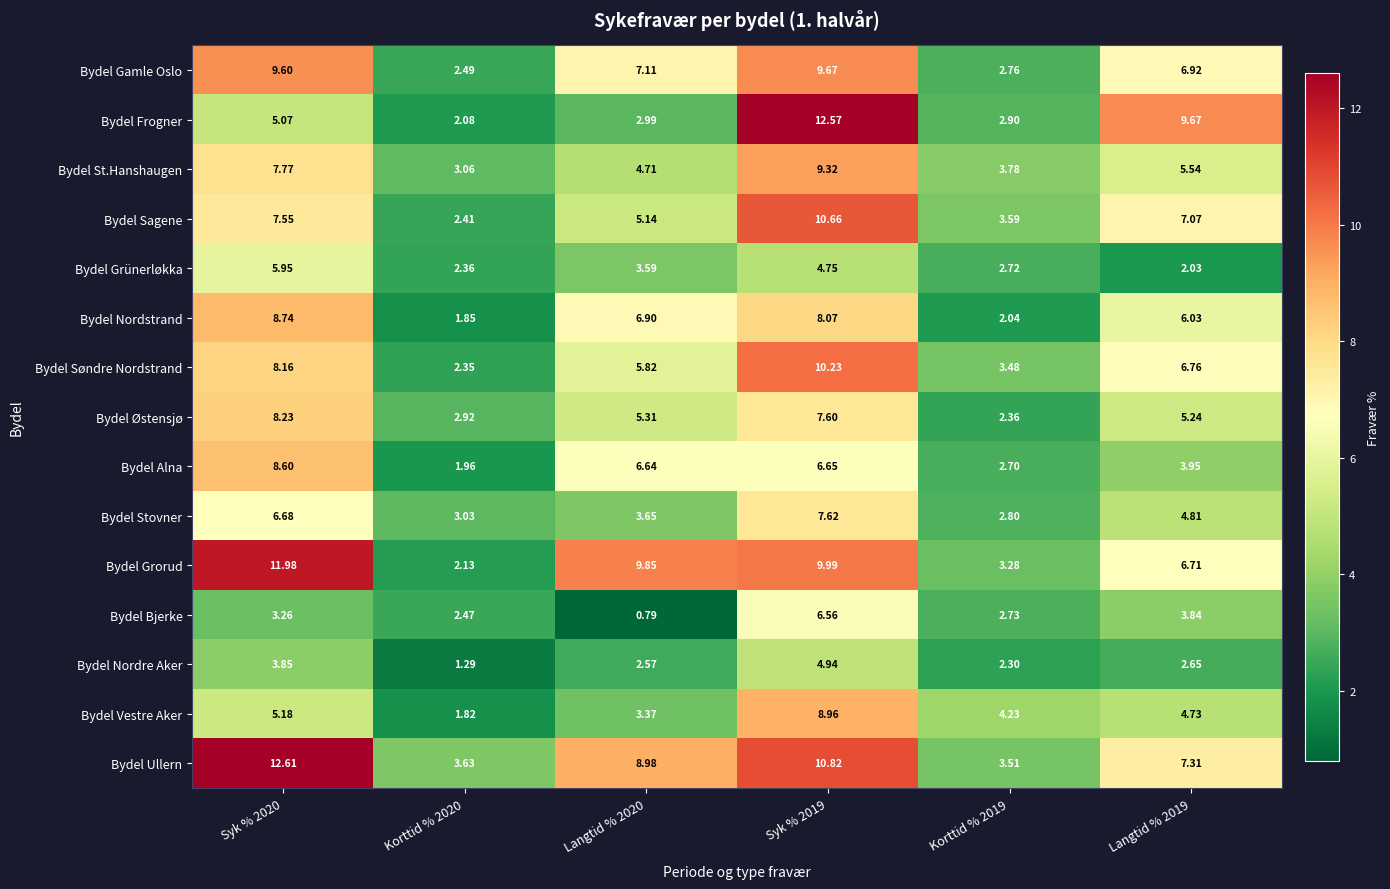

Is the value of Bydel Frogner at Langtid % 2019 greater than the value of Bydel Nordre Aker at Korttid % 2019?

Yes